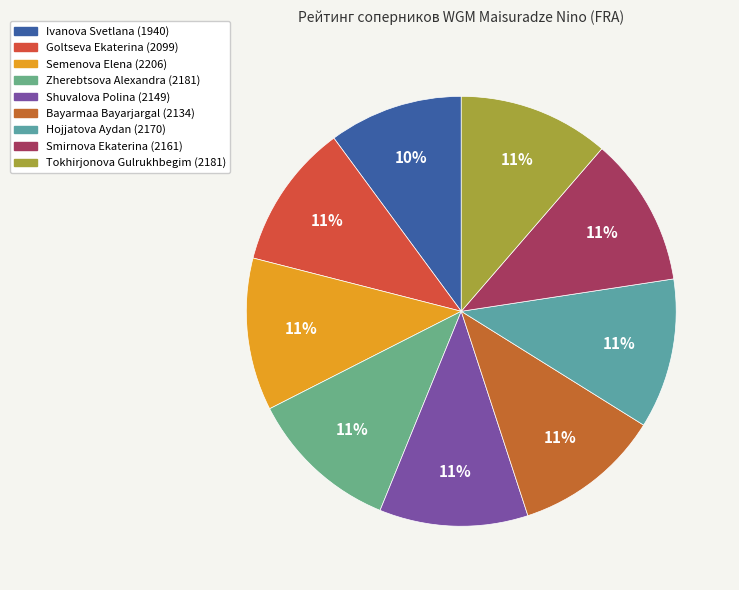

Which category has the smallest portion of the pie?

Ivanova Svetlana